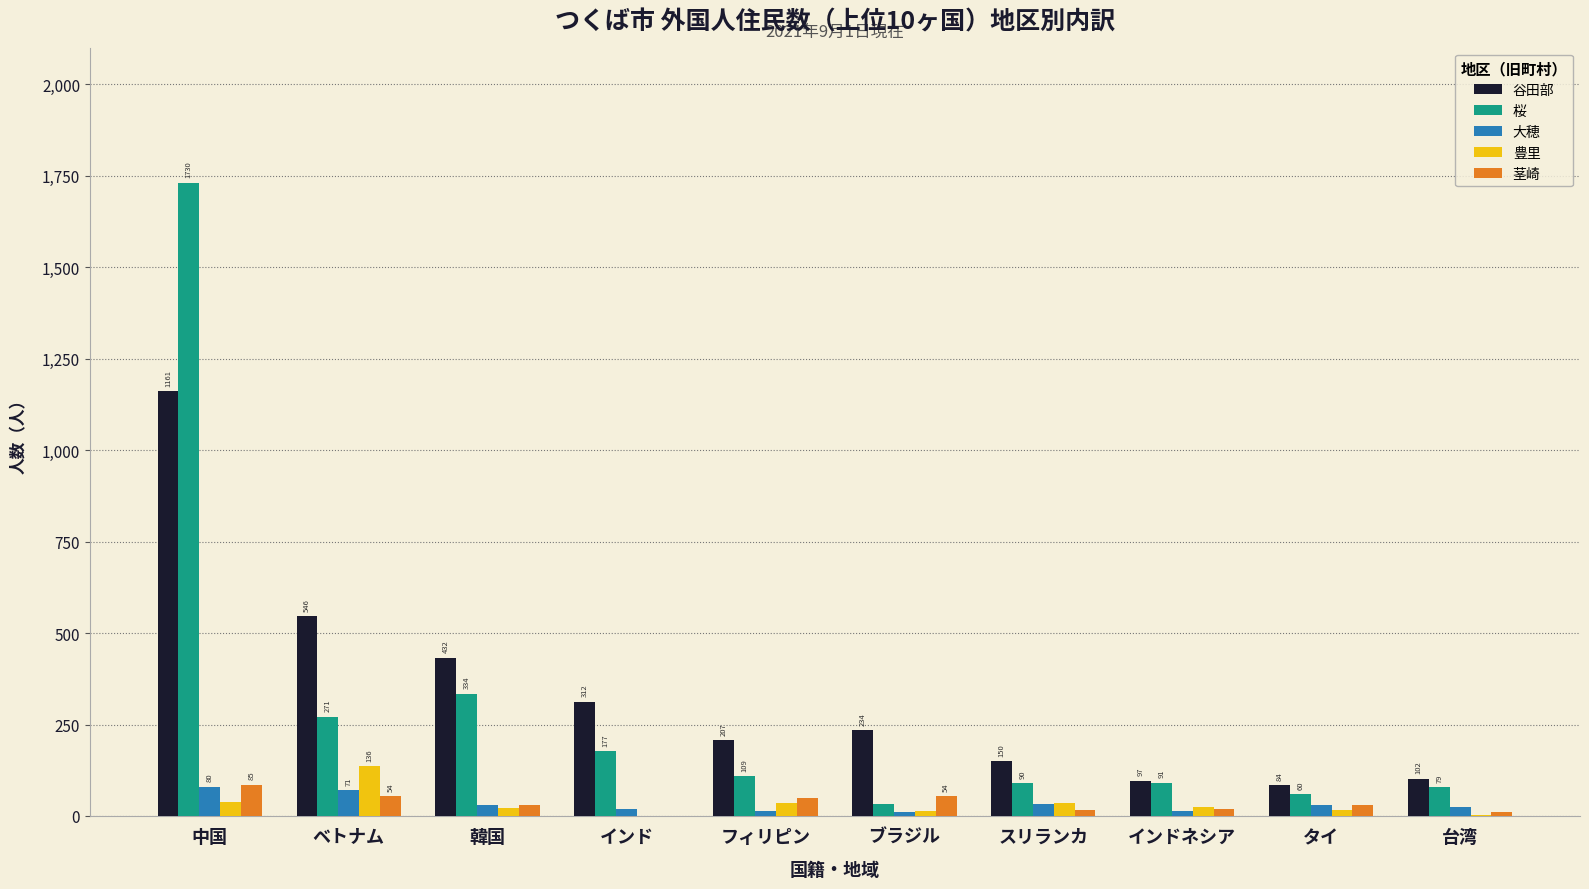

Are the bars horizontal?

No